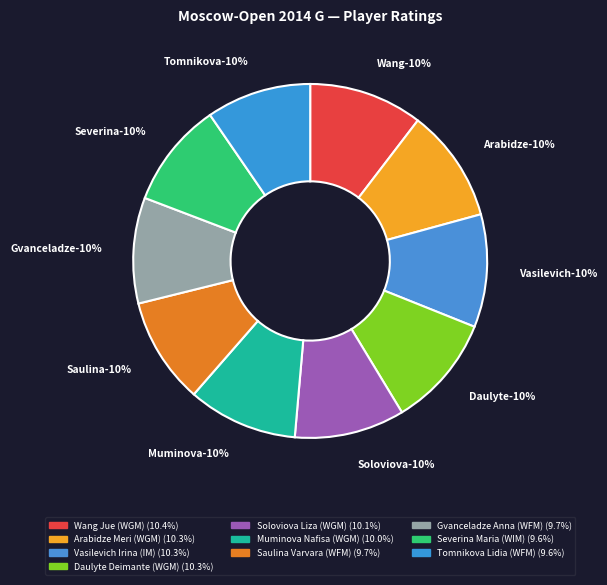

To the nearest percent, what is the average slice percentage?

10%